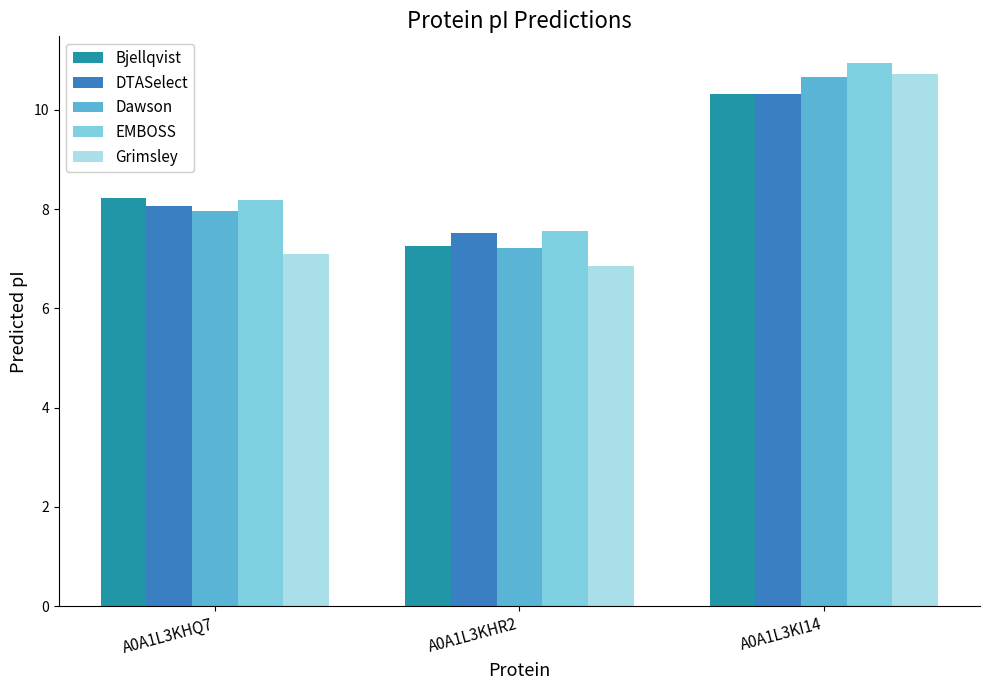

How many data points does each series have?

3